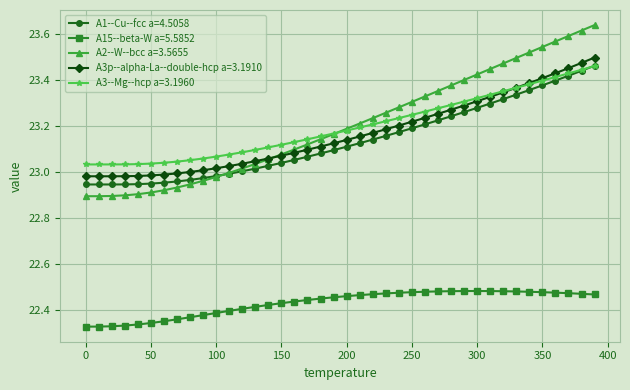

True or false: A15--beta-W a=5.5852 and A3--Mg--hcp a=3.1960 cross at least once.

False